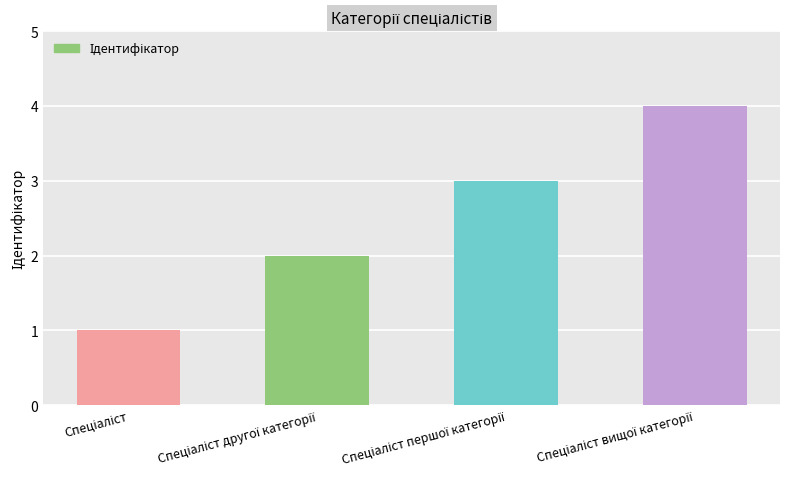

Count the values in the range 2 to 4.

3